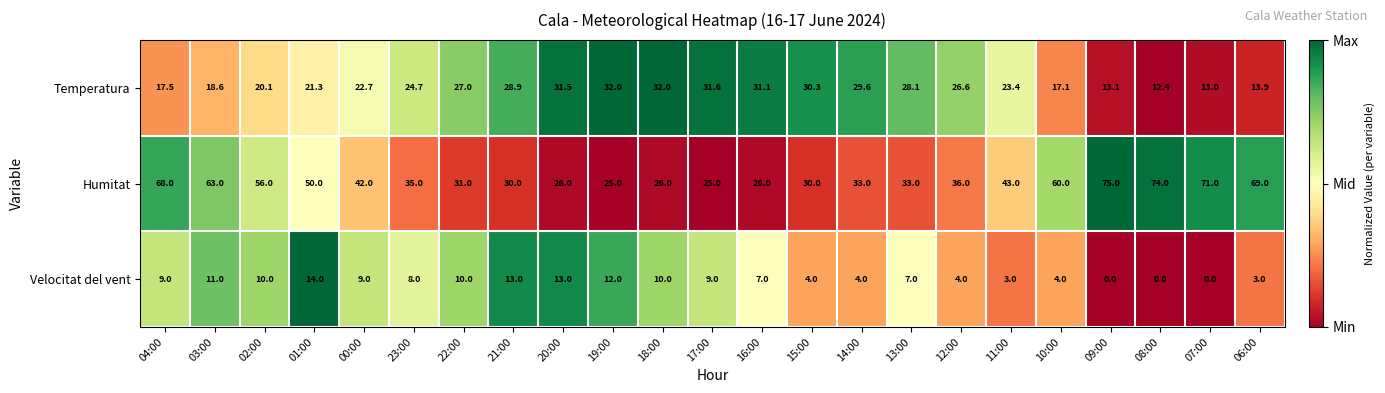

What is the maximum value shown in the chart?

75.0